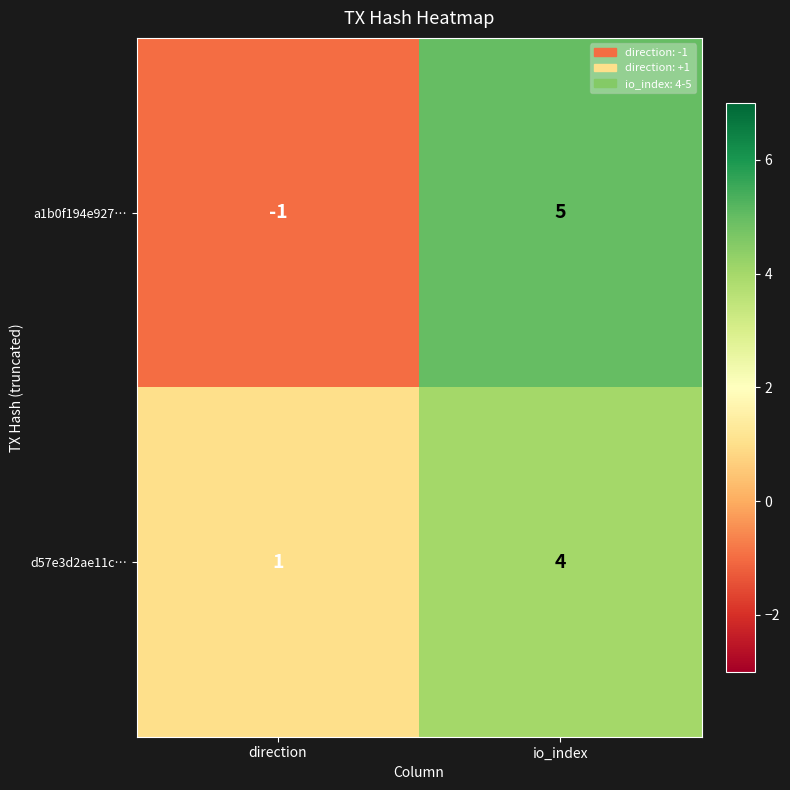

What is the difference between the highest and lowest values at io_index?

1